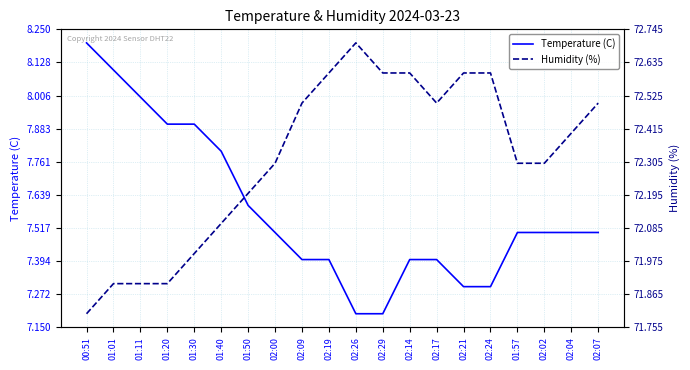

Reading left to right, extract all data points from this chart.

Temperature (C): 8.2	8.1	8.0	7.9	7.9	7.8	7.6	7.5	7.4	7.4	7.2	7.2	7.4	7.4	7.3	7.3	7.5	7.5	7.5	7.5
Humidity (%): 71.8	71.9	71.9	71.9	72.0	72.1	72.2	72.3	72.5	72.6	72.7	72.6	72.6	72.5	72.6	72.6	72.3	72.3	72.4	72.5